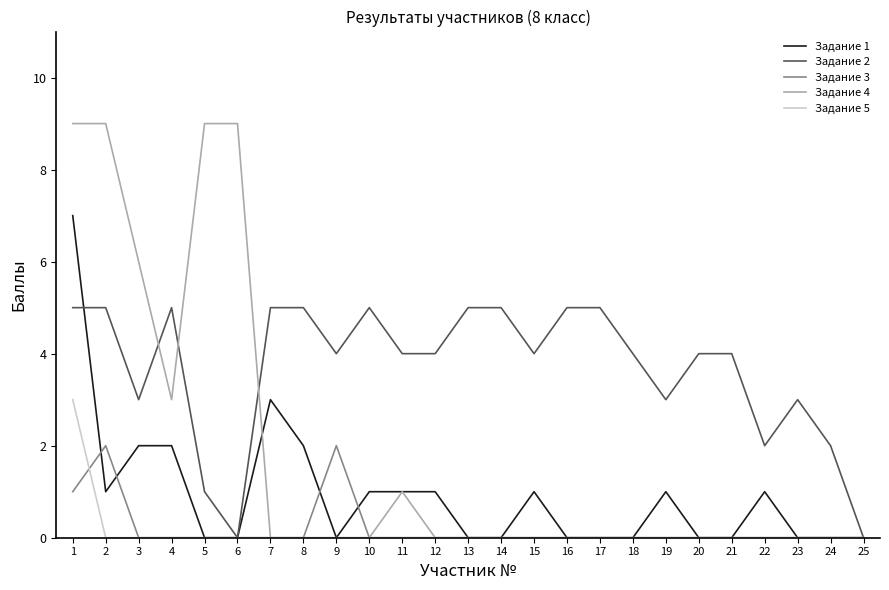

What is the spread (max minus min) of values at 1?

8